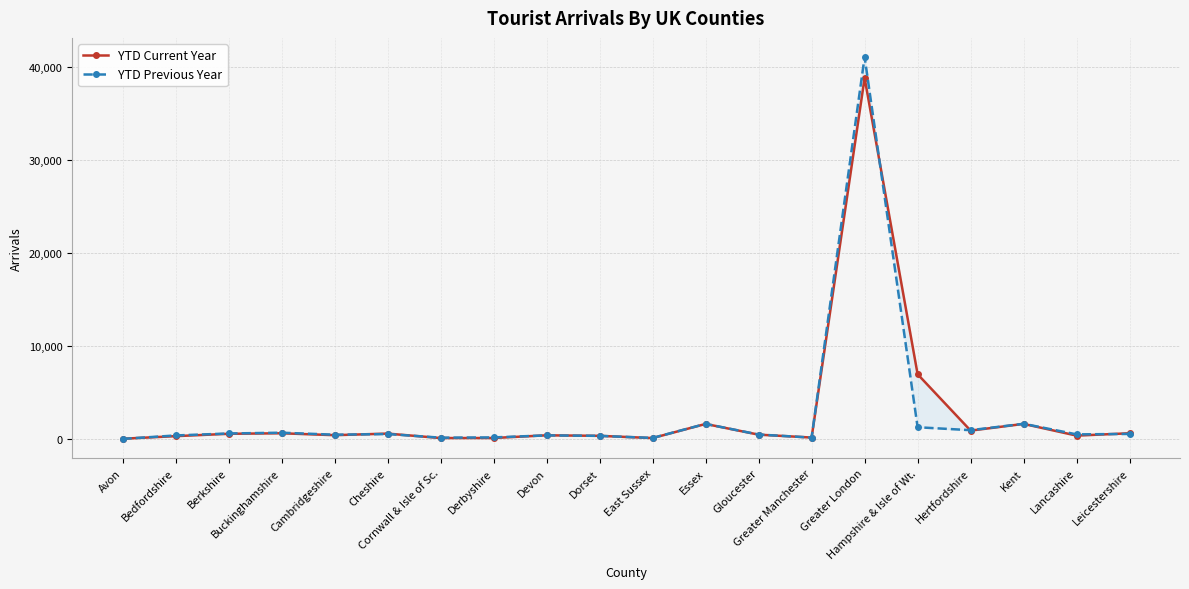

Rank the series by their average value, from lowest to highest.

YTD Previous Year, YTD Current Year